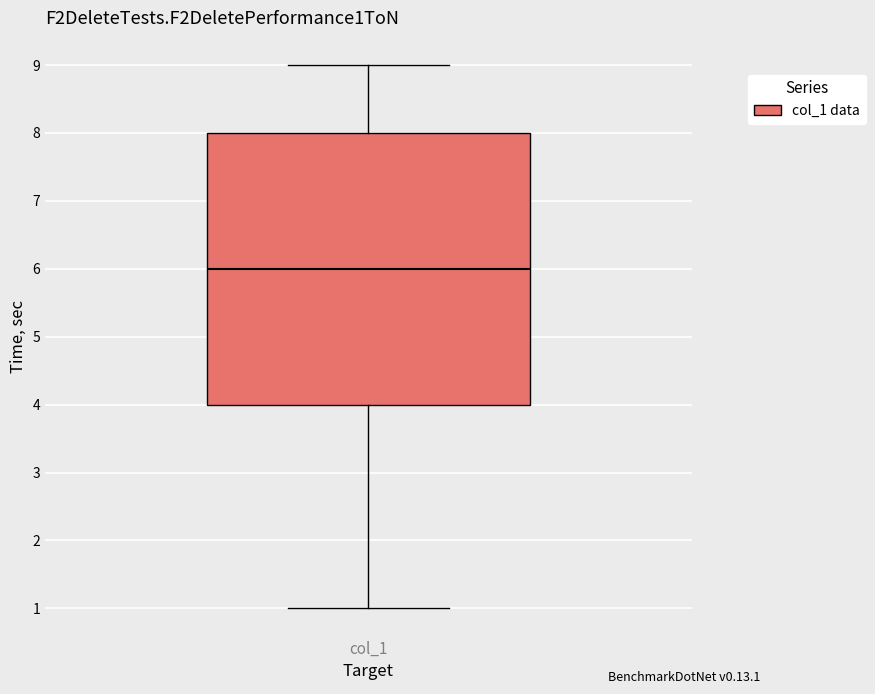

Read this box plot against the y-axis: the position of the median line, the range covered by the box, and the ends of both whiskers. The values are not printed on the chart, so give them approximately, as read against the axis.

median 6, box 4 to 8, whiskers 1 to 9